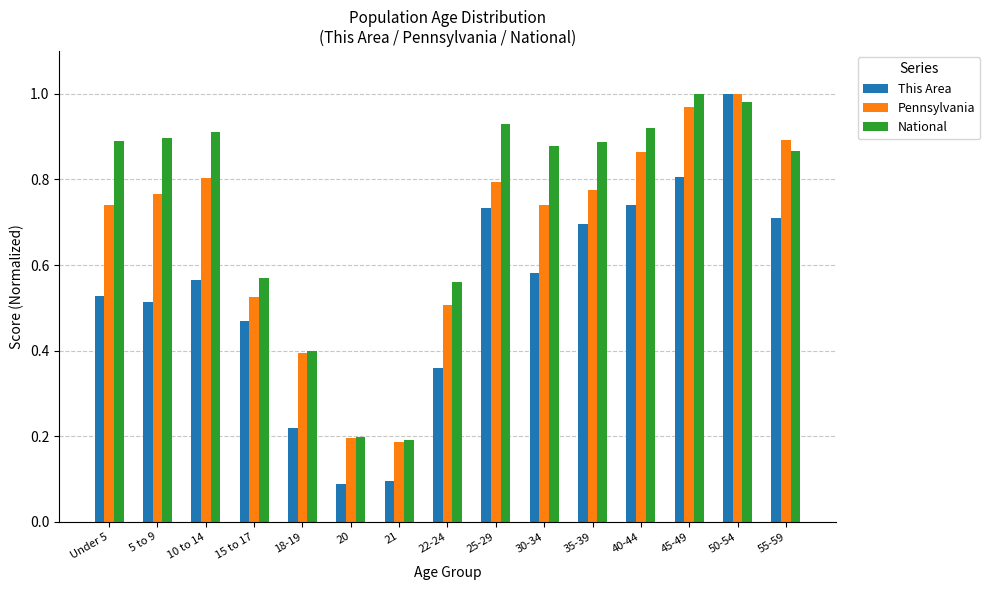

At which category is the sum across all series the highest?

50-54